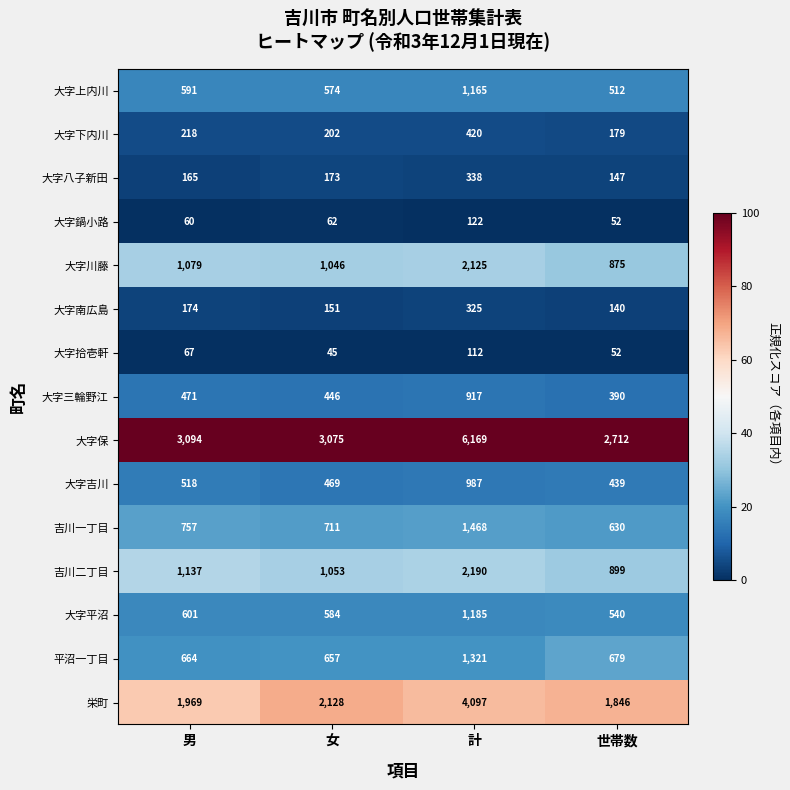

What is the approximate value of 大字川藤 at 男?

1079